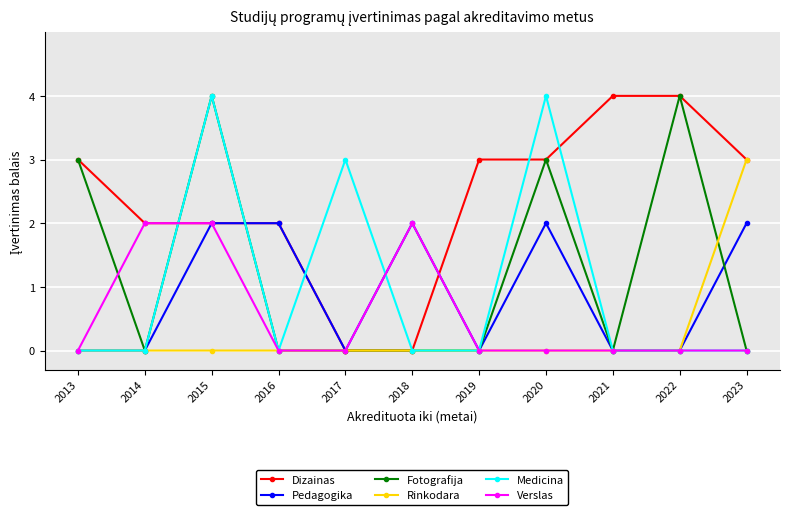

At which category does Fotografija reach its first local peak?

2015